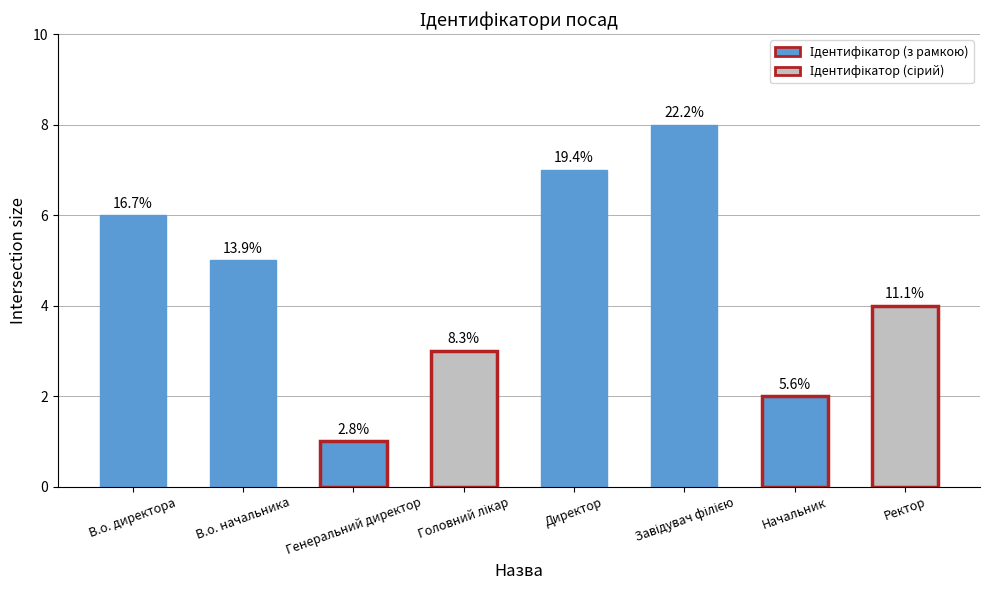

Does the chart contain stacked bars?

No